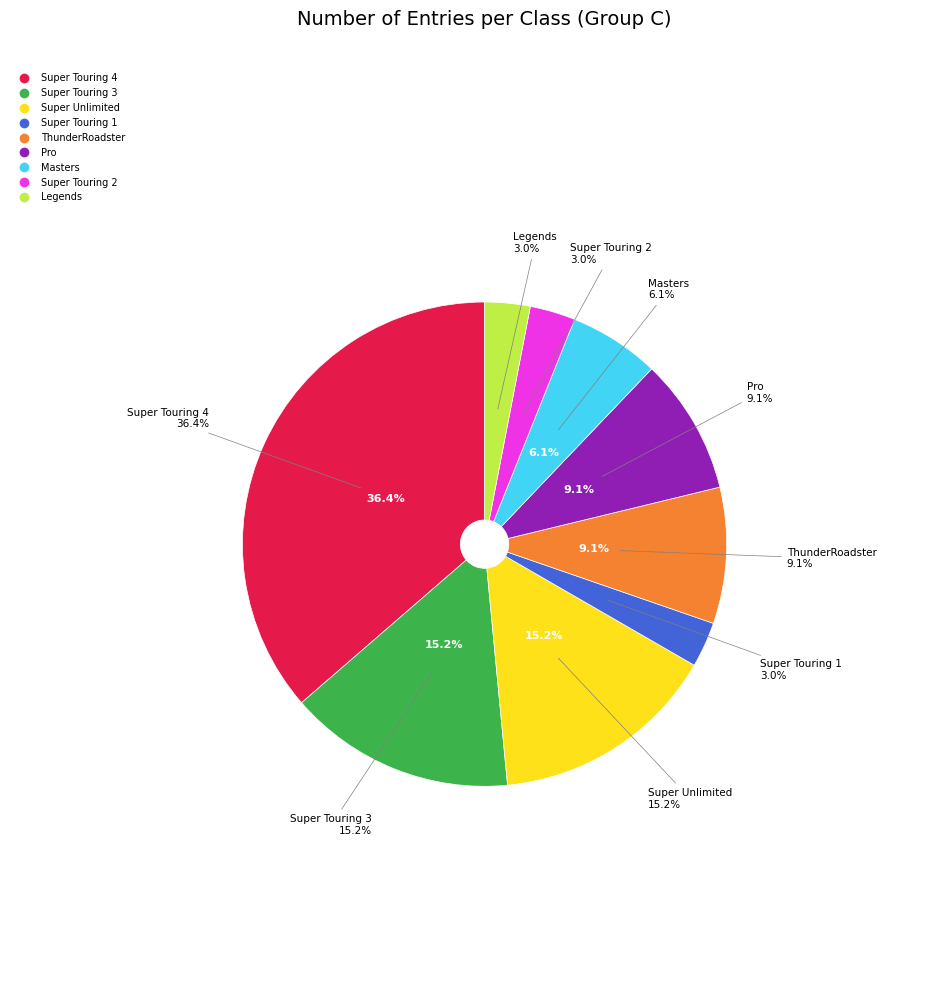

What percentage is the Super Touring 4 slice, to the nearest percent?

36%